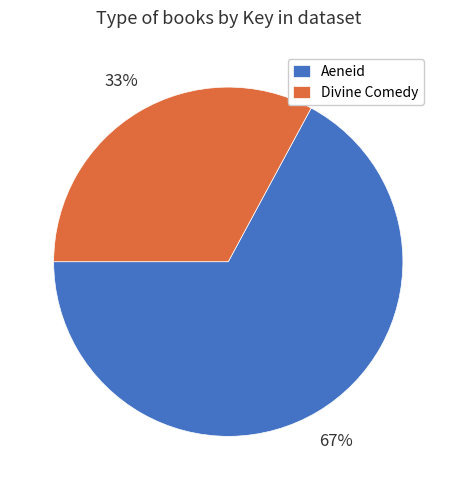

What is the largest slice in the pie chart?

Aeneid